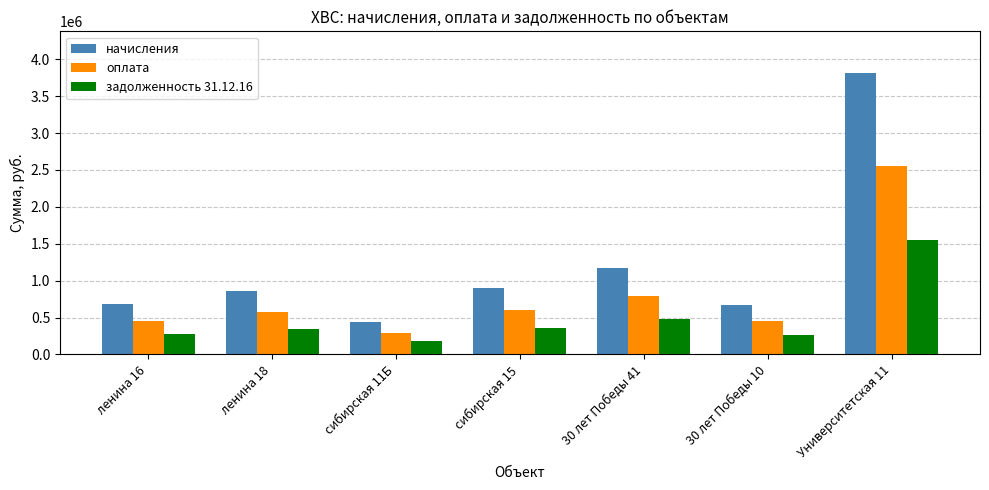

The value of задолженность 31.12.16 at 30 лет Победы 41 is 475595.0. True or false?

True